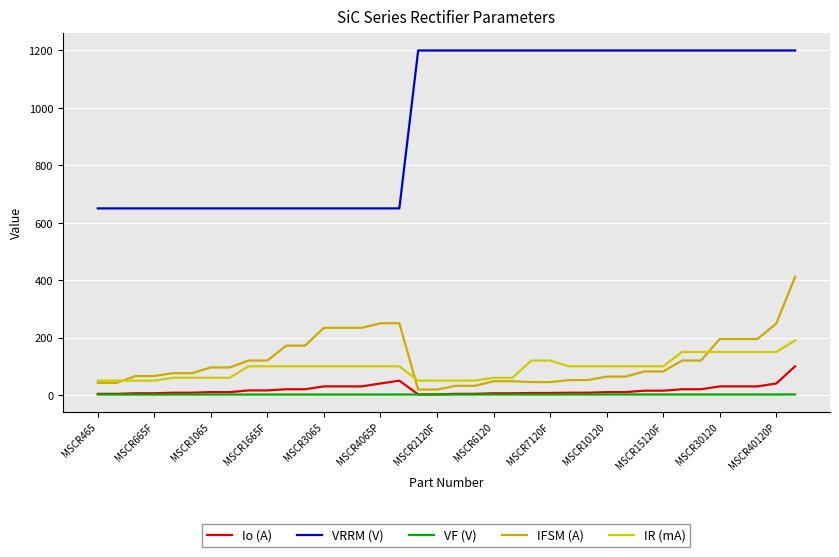

What is the average value of the VRRM (V) series?

953.9